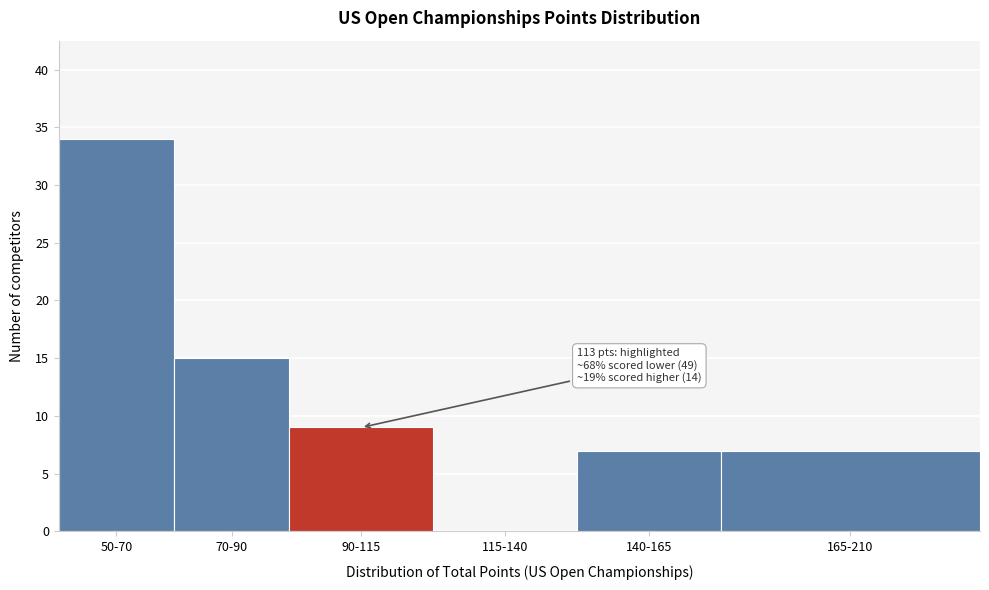

Reading left to right, list all the values displayed in this chart.

50-70=34	70-90=15	90-115=9	115-140=0	140-165=7	165-210=7